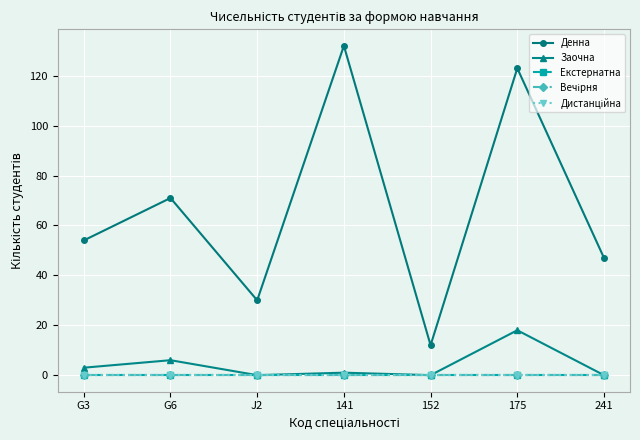

Is it true that Денна equals 71 at G6?

True